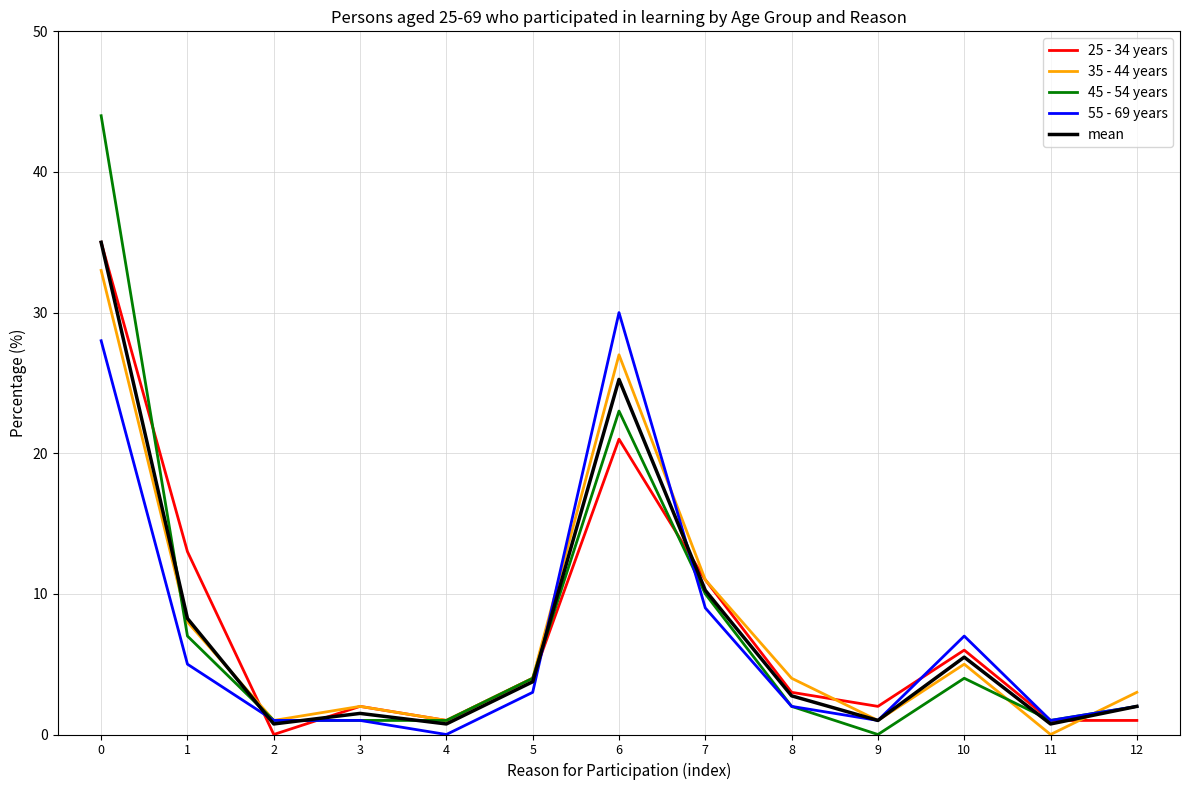

After their last crossing, which series has the higher values: 35 - 44 years or 25 - 34 years?

35 - 44 years